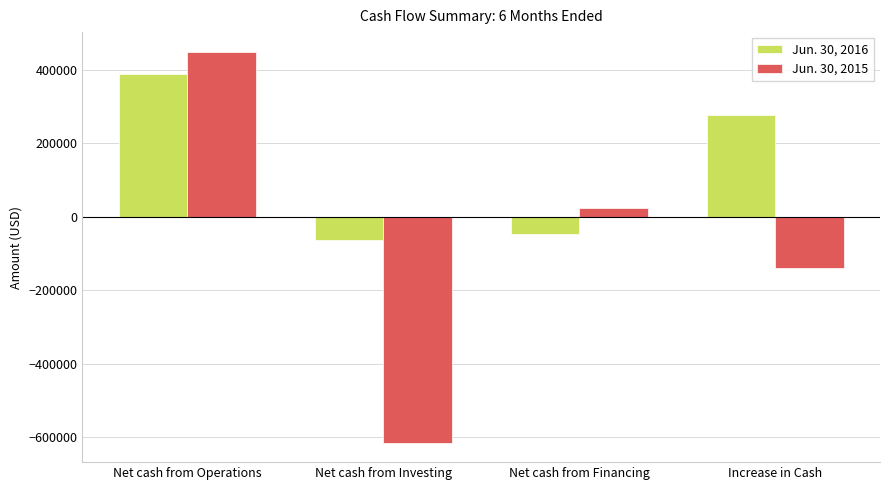

At which label does Jun. 30, 2015 reach its minimum?

Net cash from Investing